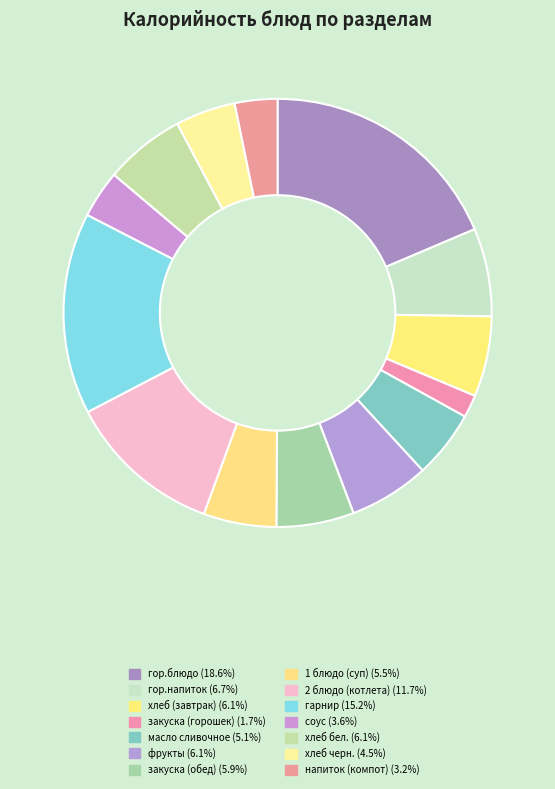

Is there any slice that represents more than half of the pie?

No